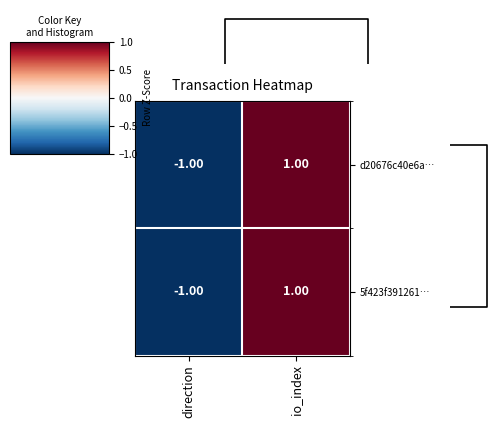

What is the difference between the maximum and minimum values in the d20676c40e6a… series?

2